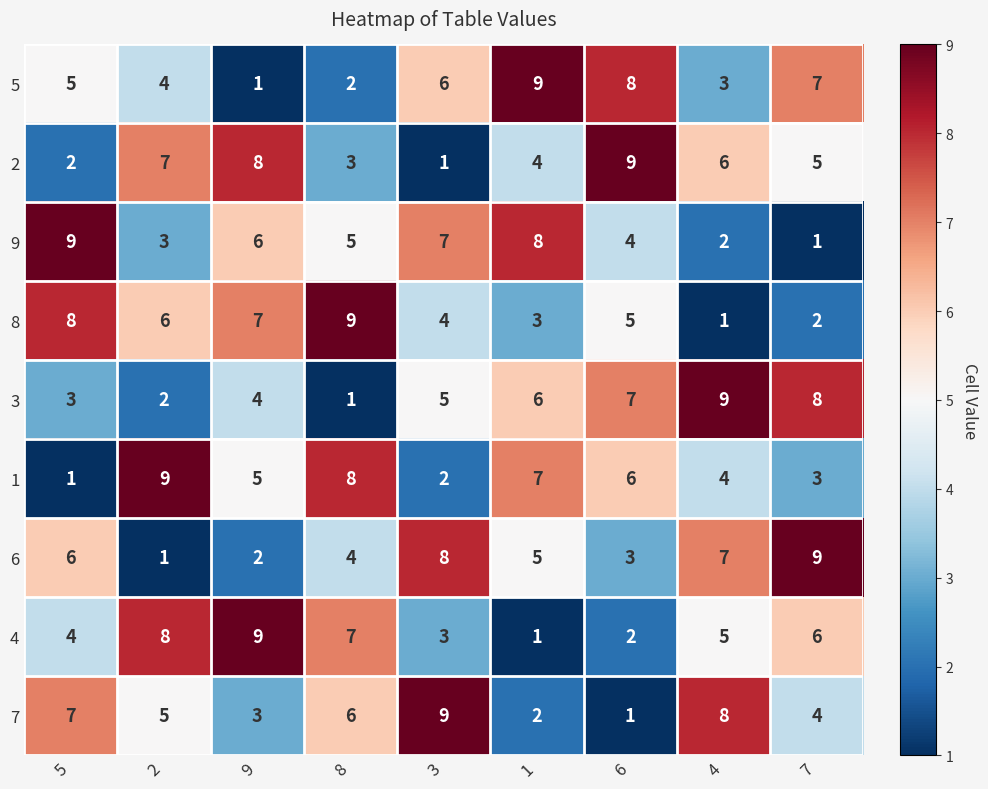

What is the spread (max minus min) of values at 3?

8